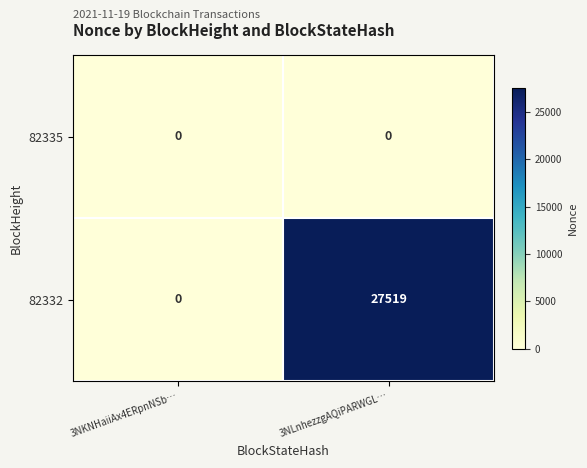

Where is 82332 nearest to the value 13759?

3NKNHaiiAx4ERpnNSb…